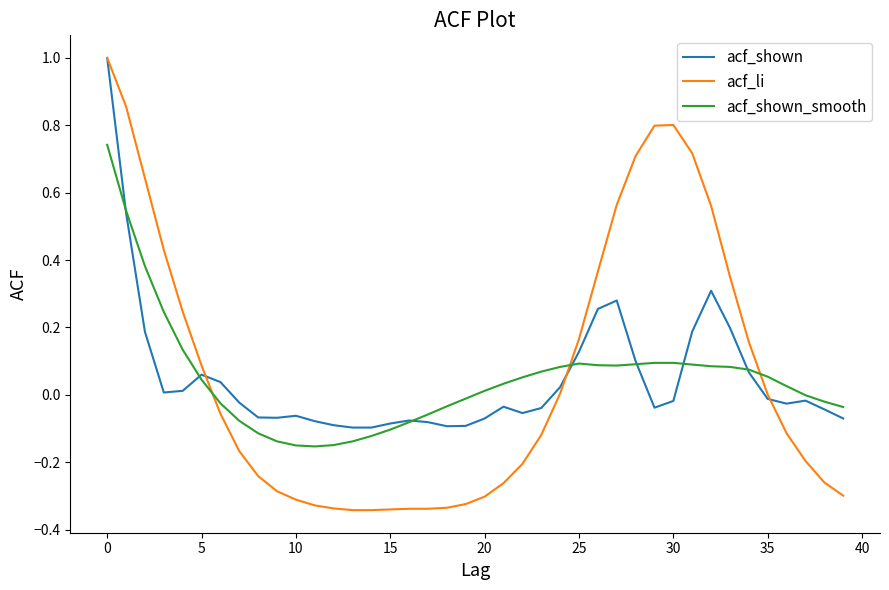

What is the greatest value displayed?

1.0